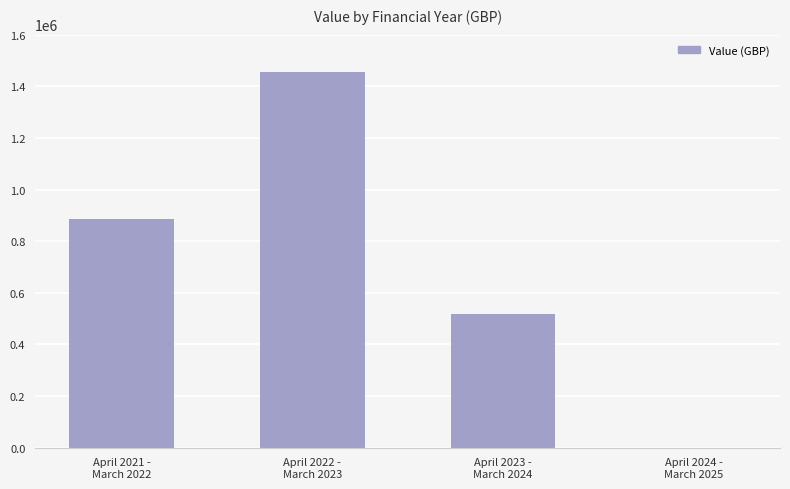

Between April 2023 -
March 2024 and April 2024 -
March 2025, which is larger?

April 2023 -
March 2024